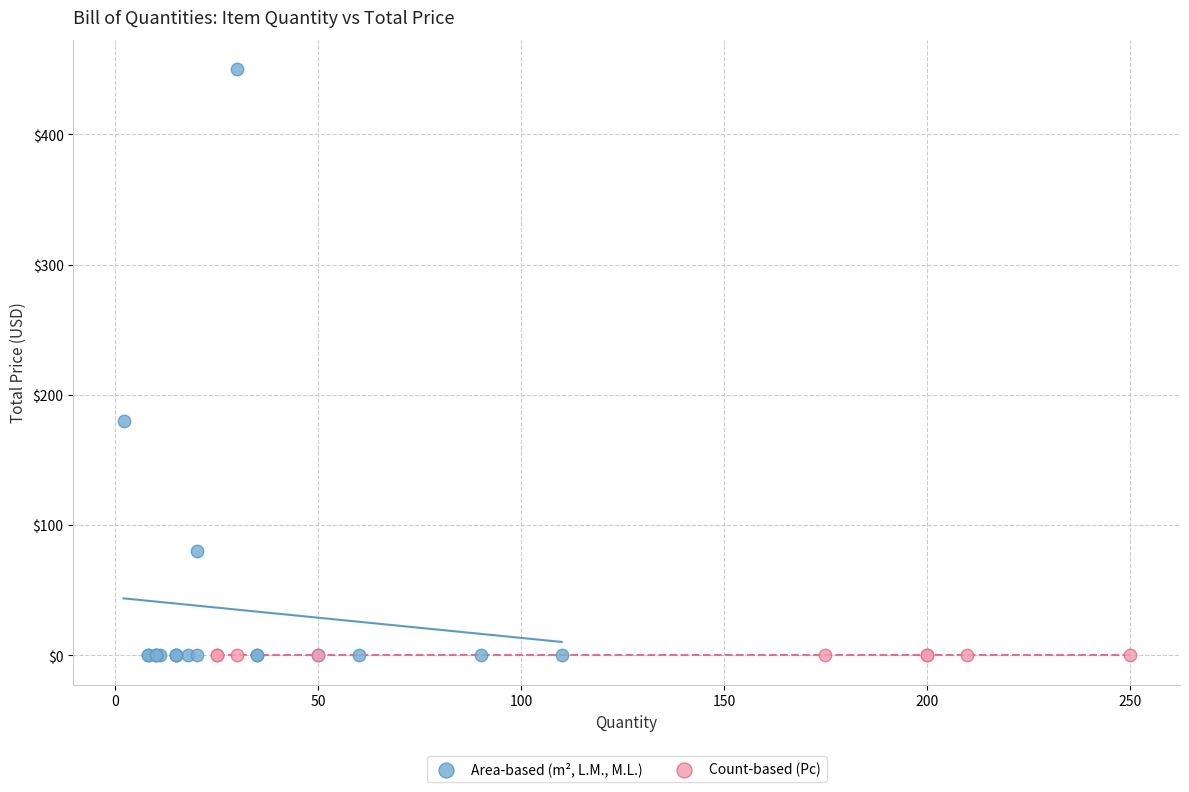

Which series contains the highest Y value?

Area-based (m², L.M., M.L.)